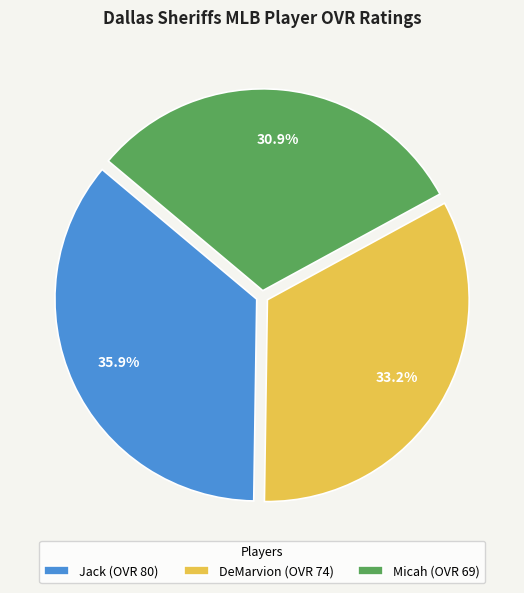

Rank the categories by value from highest to lowest.

Jack, DeMarvion, Micah